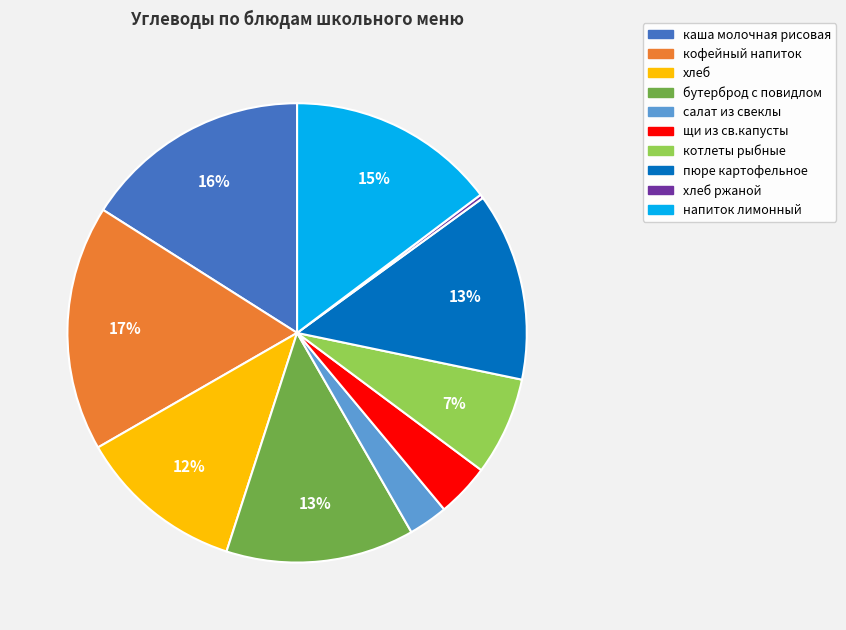

Is there any slice that represents more than half of the pie?

No